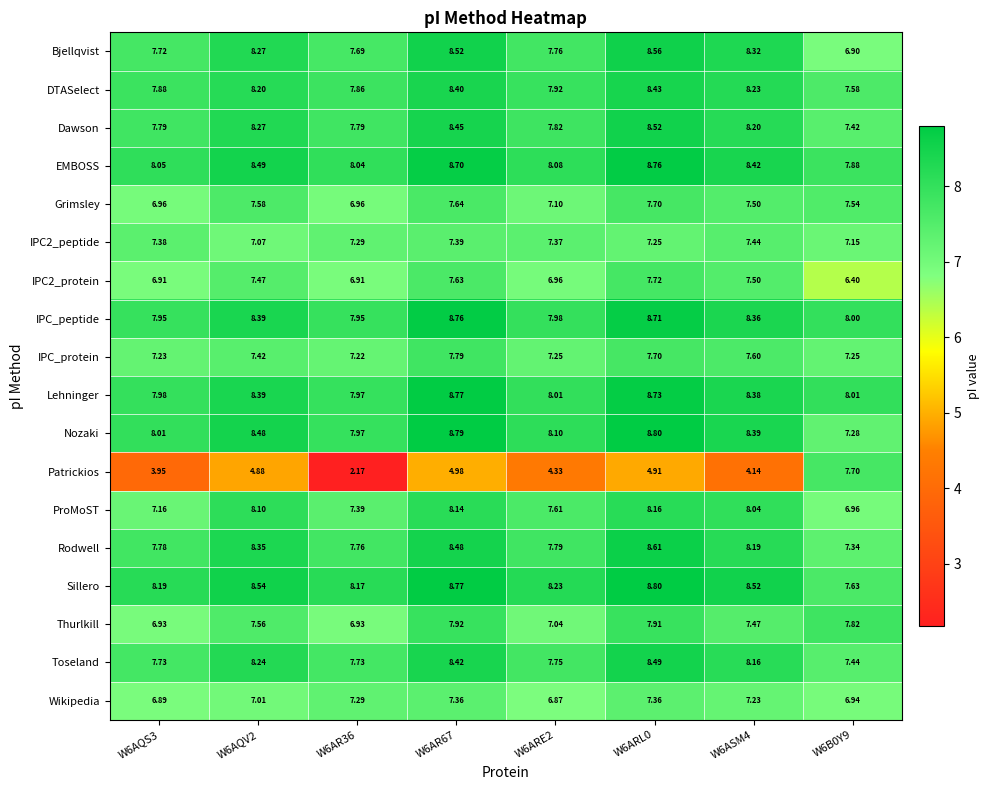

Which series has the widest spread of values?

Patrickios